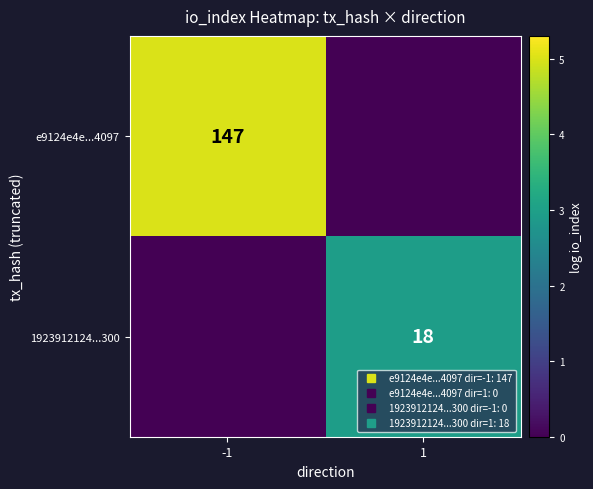

Rank the series by their average value, from lowest to highest.

1923912124...300, e9124e4e...4097